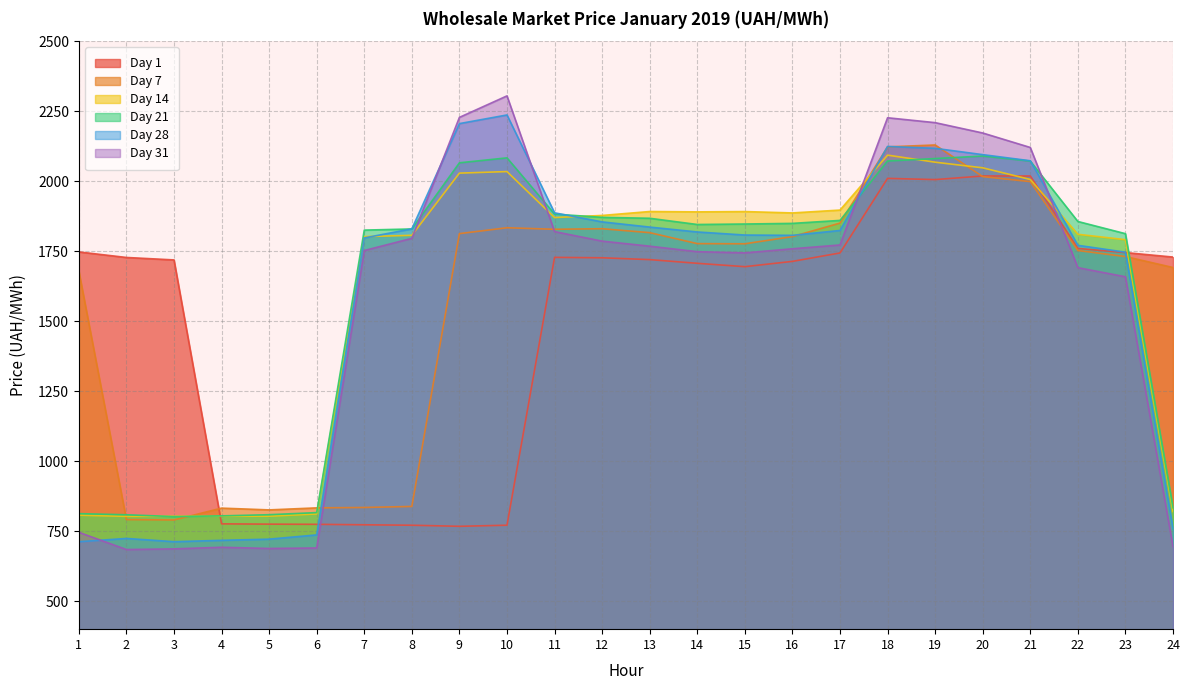

How many lines are shown in the chart?

6